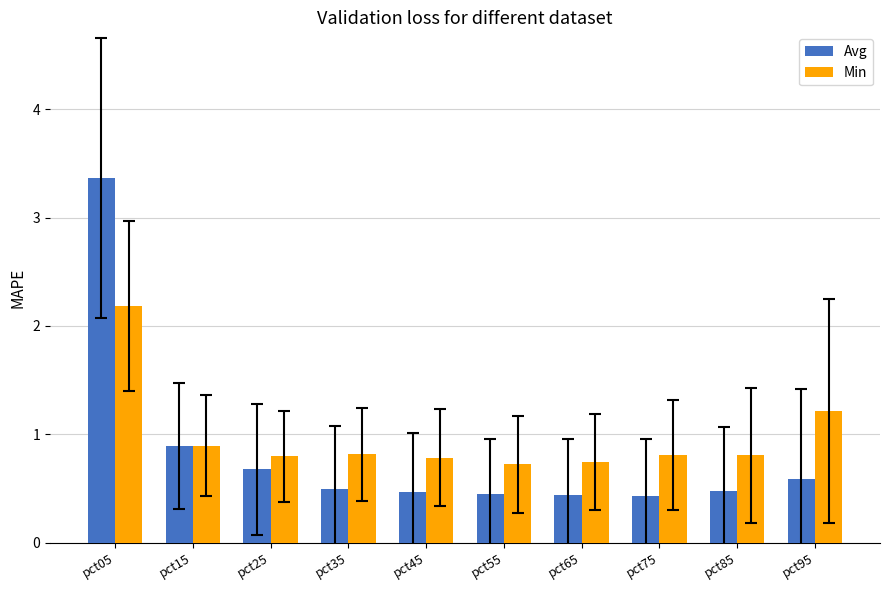

What is the approximate value of Avg at pct35?

0.5